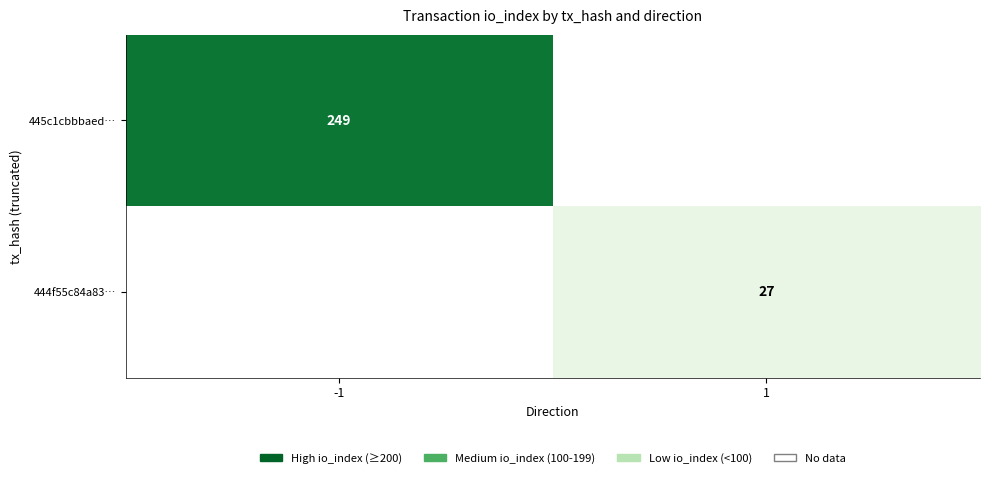

Is it true that 444f55c84a83… equals 27 at 1?

True